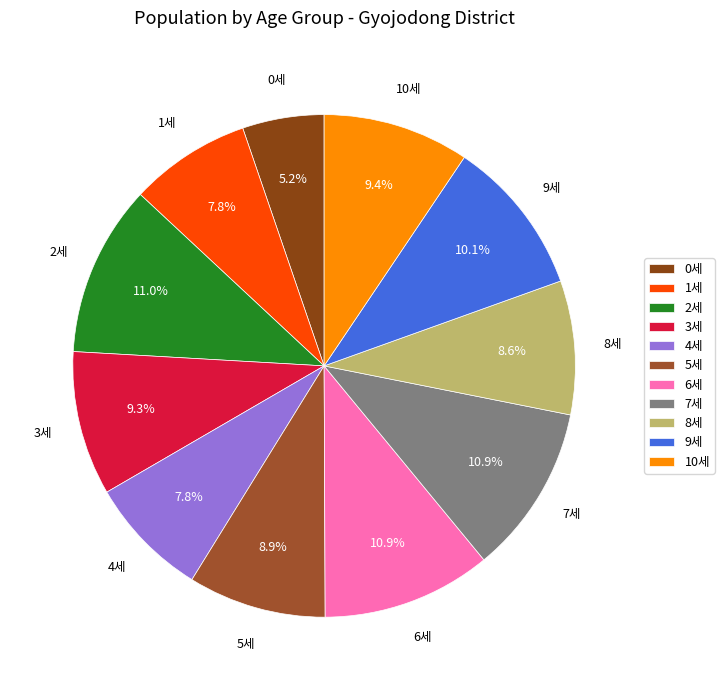

What is the ratio of the value at 4세 to the value at 9세?

0.8